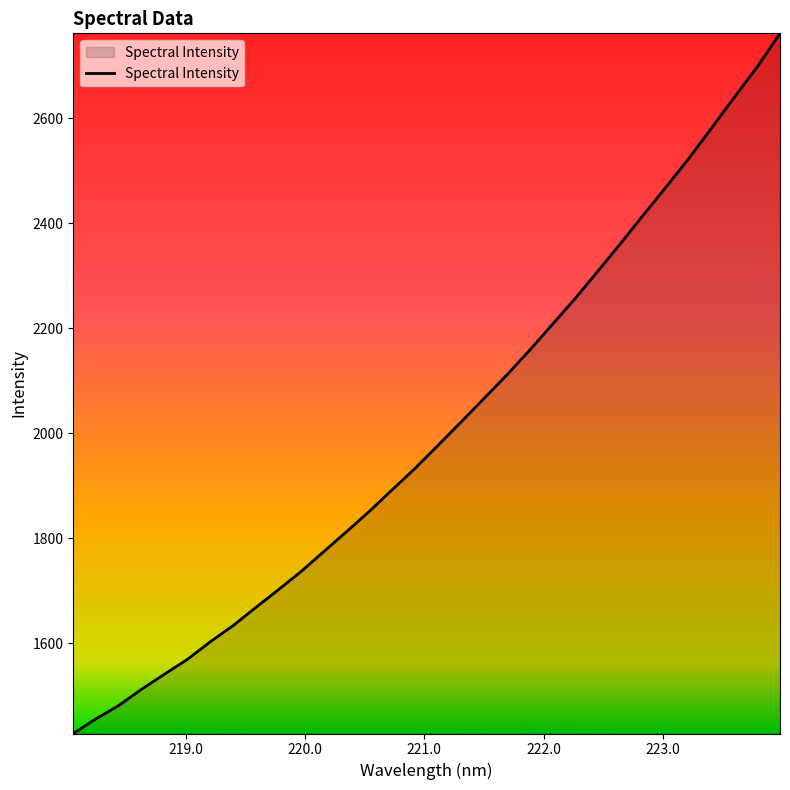

What is the greatest value displayed?

2762.2